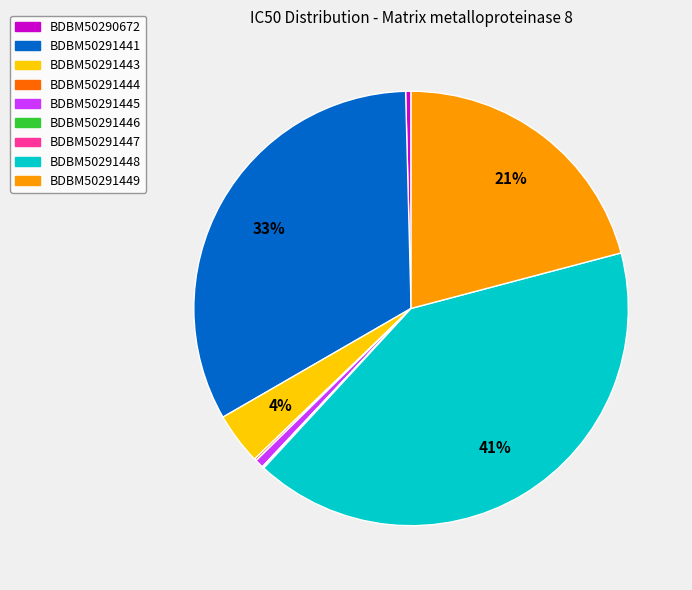

Is there a majority slice in this chart?

No